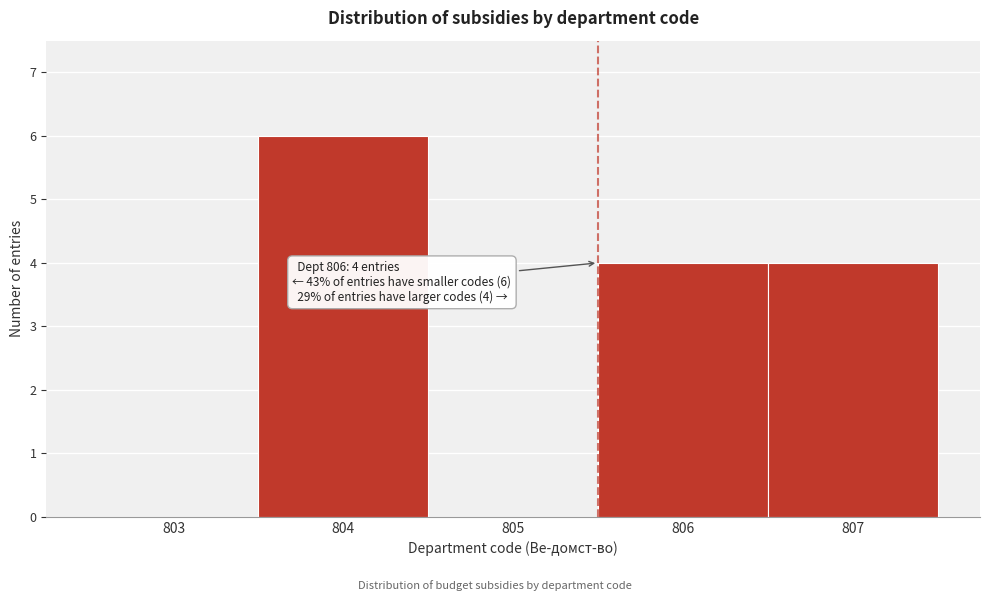

Reading left to right, list all the values displayed in this chart.

803=0	804=6	805=0	806=4	807=4